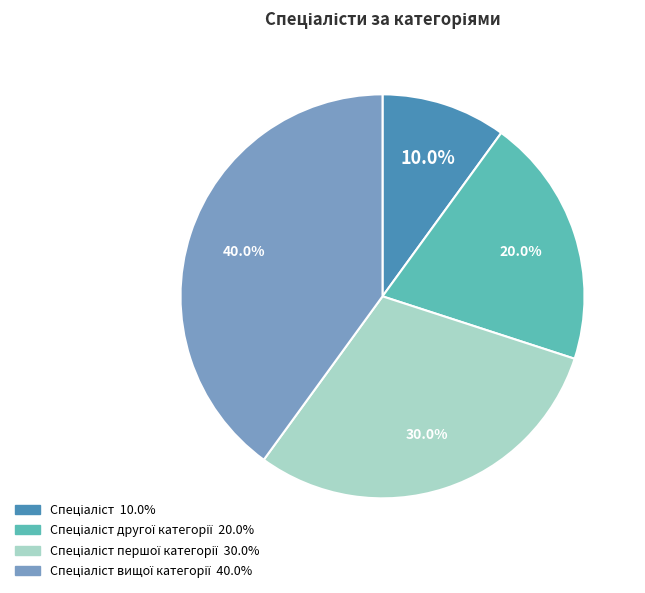

Is there a majority slice in this chart?

No